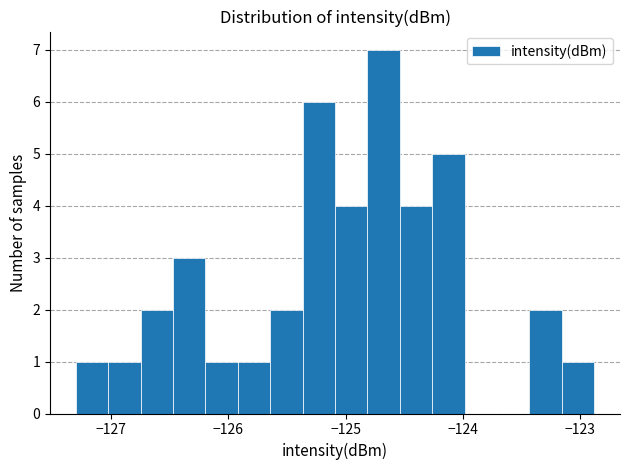

Around what value on the x-axis is the tallest bar? Give the approximate position of its centre, as read against the axis.

-124.7